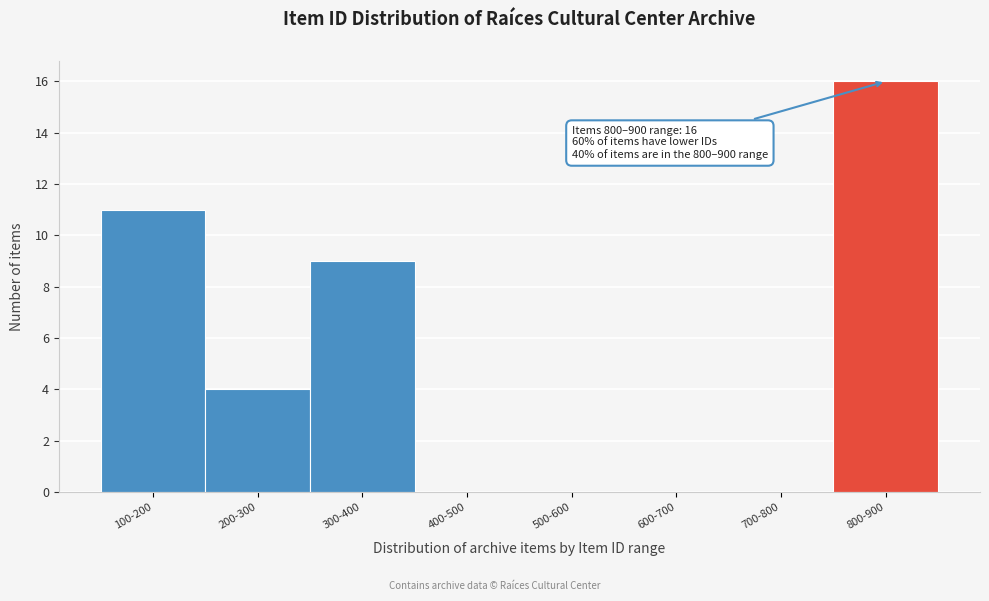

Reading right to left, list all the values displayed in this chart.

800-900=16	700-800=0	600-700=0	500-600=0	400-500=0	300-400=9	200-300=4	100-200=11